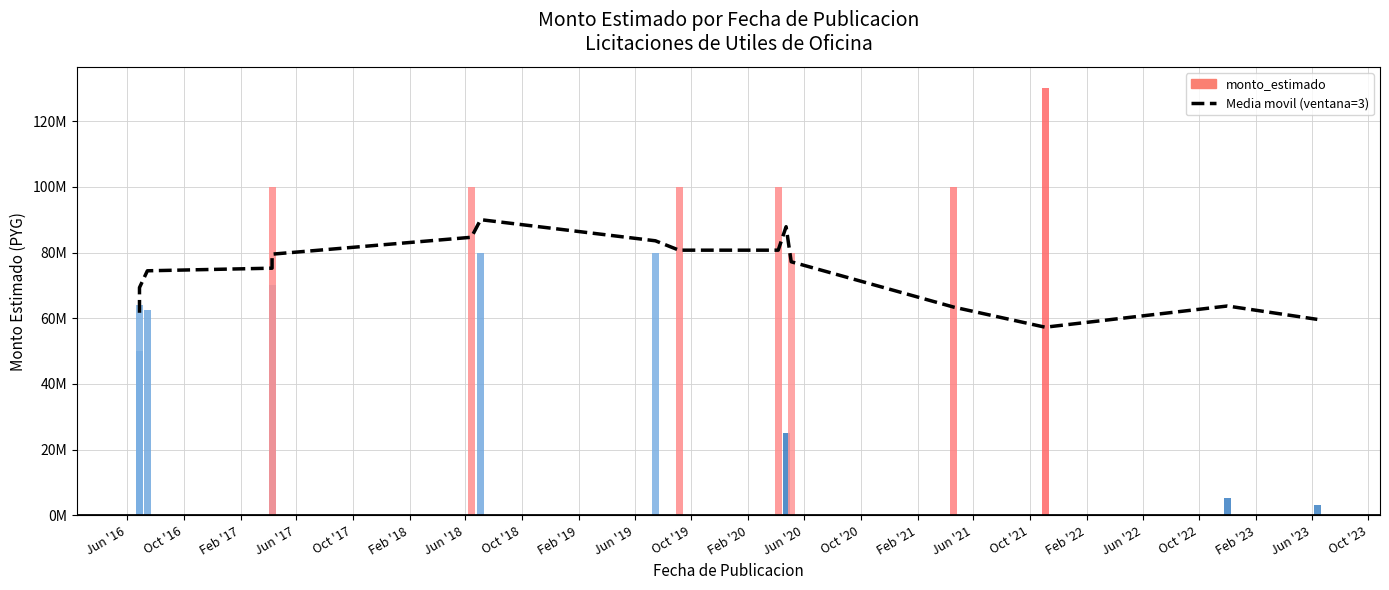

What position from the left is Jun '21?

16